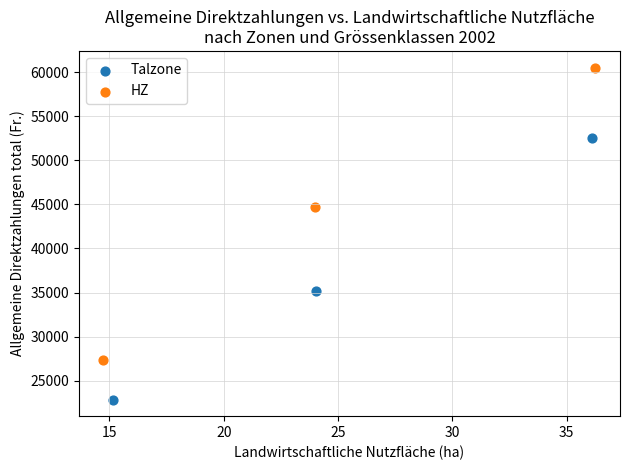

What are all the series names shown in the legend?

Talzone, HZ